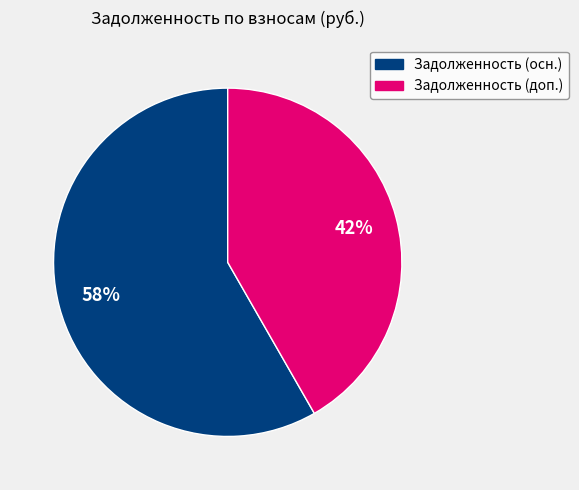

Is there any slice that represents more than half of the pie?

Yes